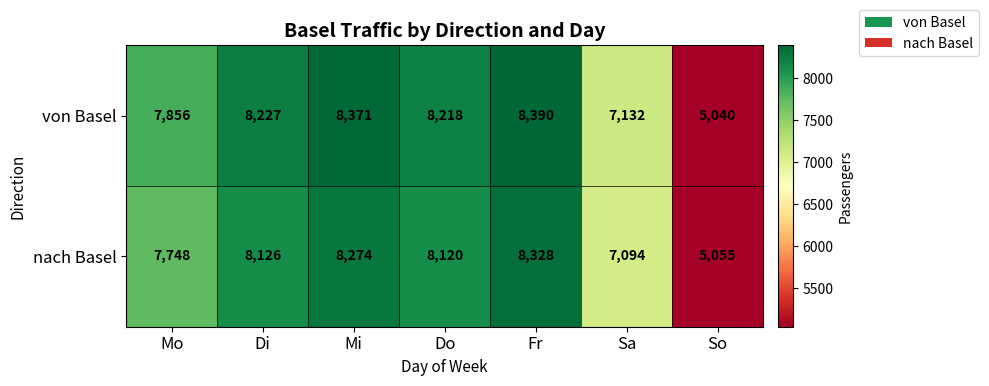

Between Fr and So, which series saw the biggest shift?

von Basel